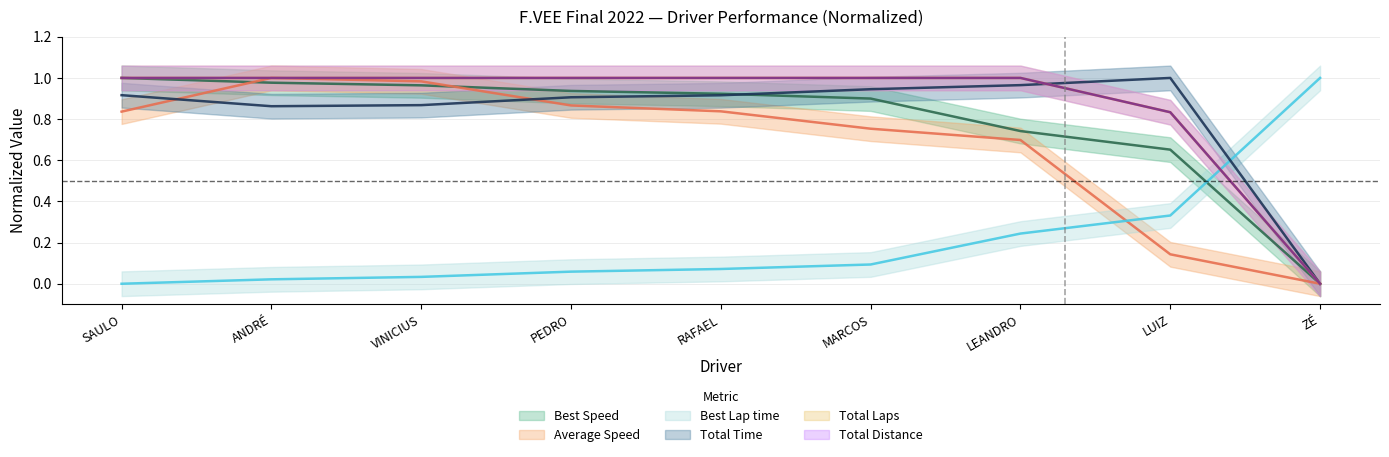

What is the value of the Total Distance point at the 4th from the left?

1.0